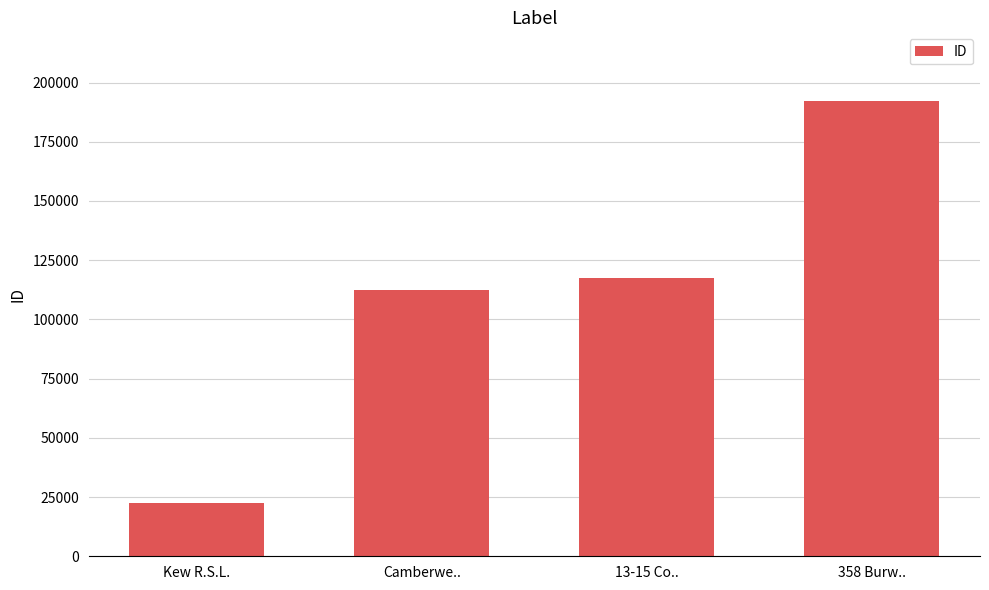

What is the label of the 3rd bar from the left?

13-15 Co..